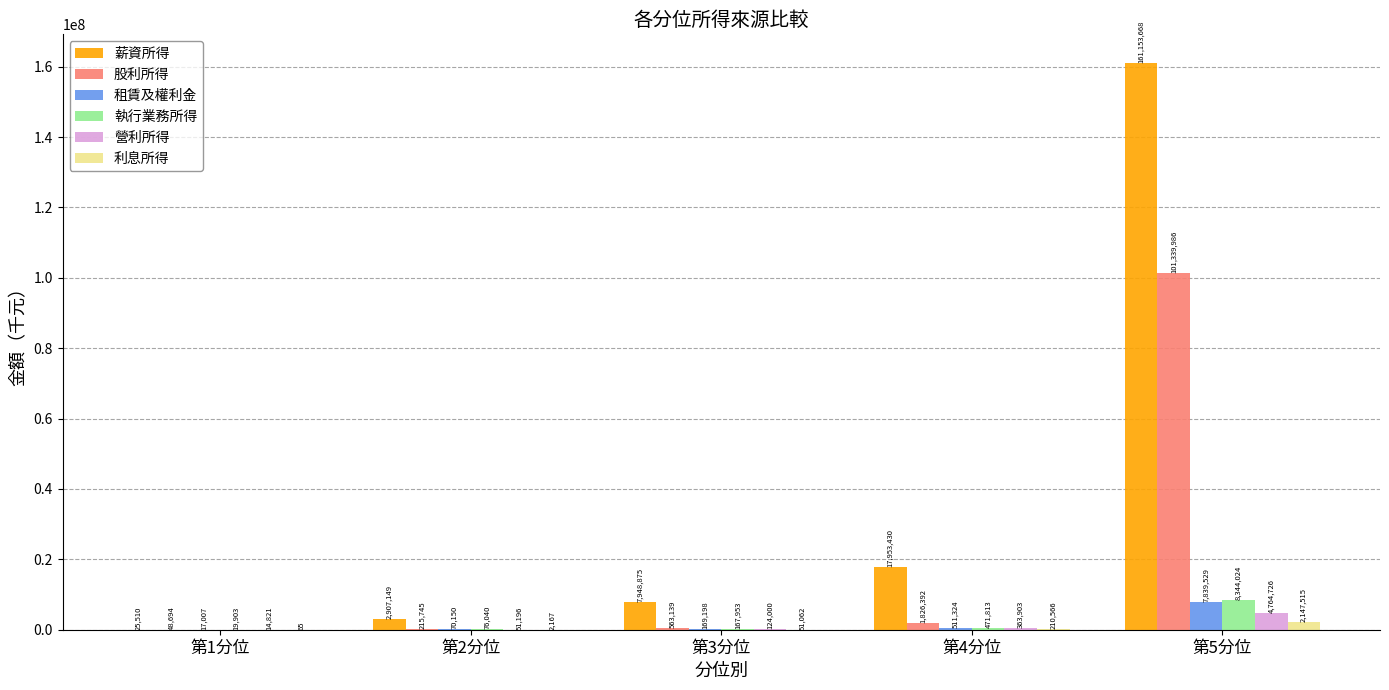

Are the bars horizontal?

No